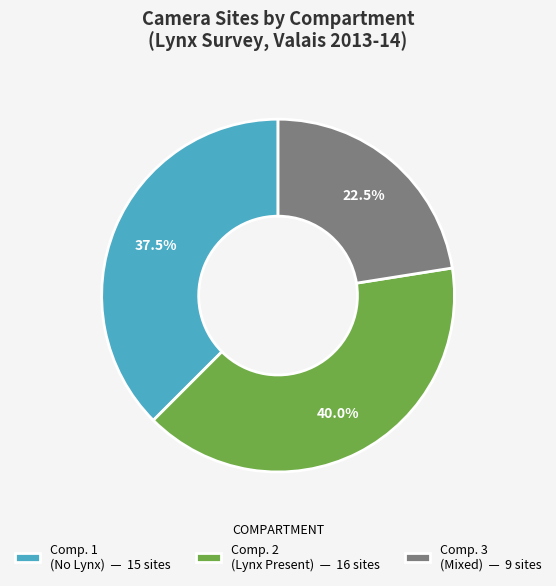

To the nearest percent, what is the average slice percentage?

33%